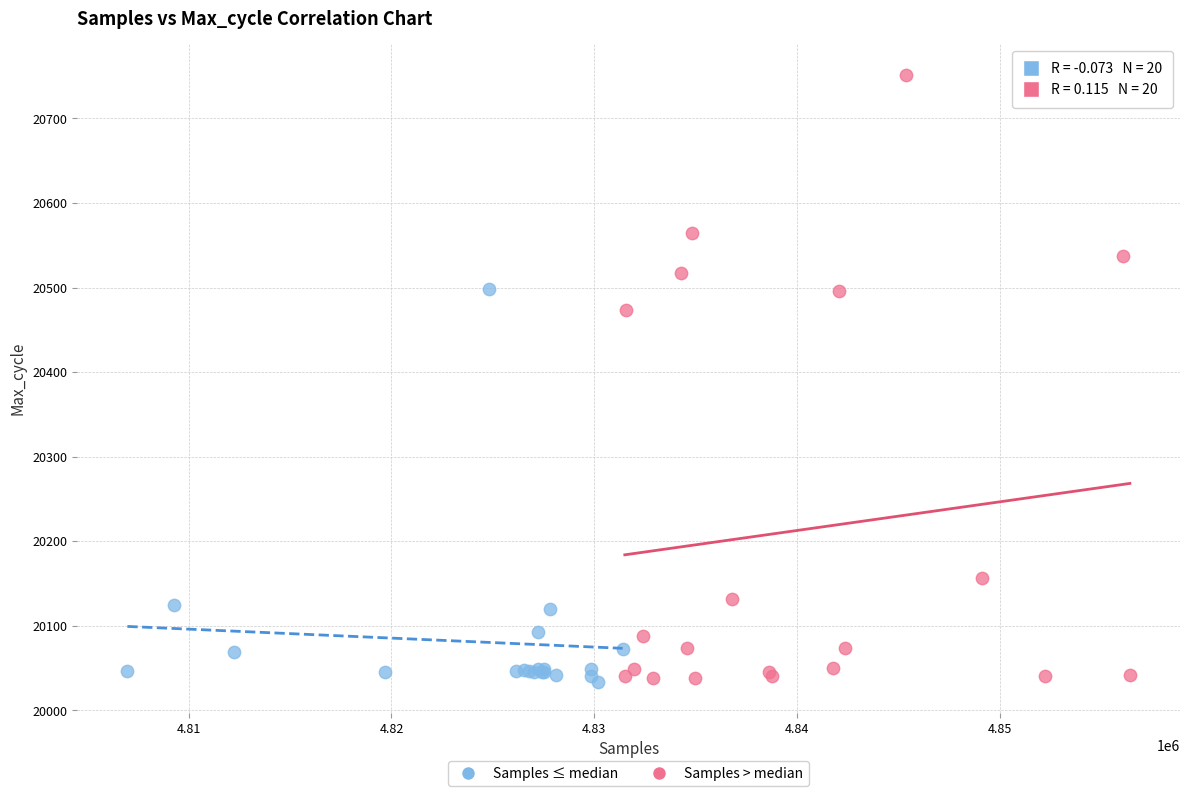

Which series has the largest Y range (max minus min)?

Samples > median